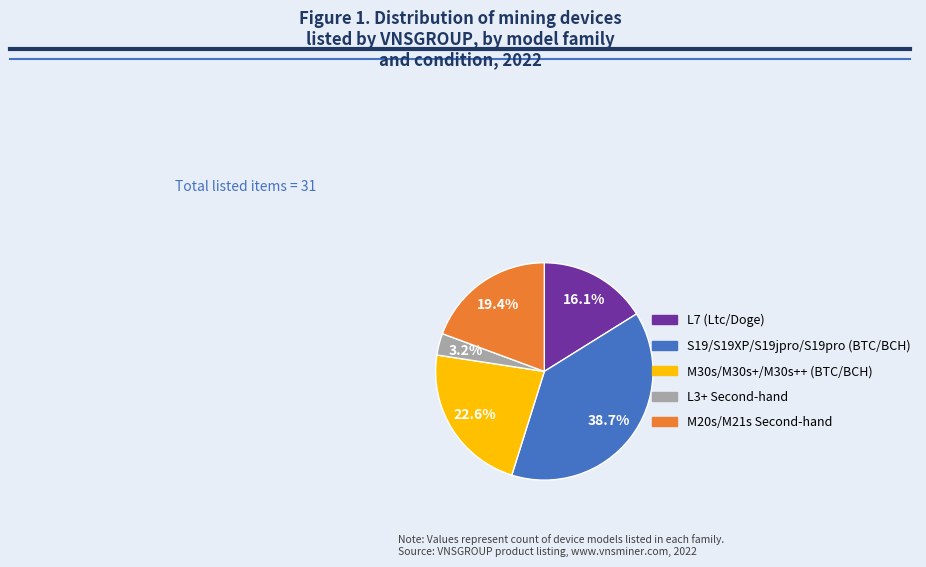

Is it true that M30s/M30s+/M30s++ (BTC/BCH) is 23% of the pie?

True